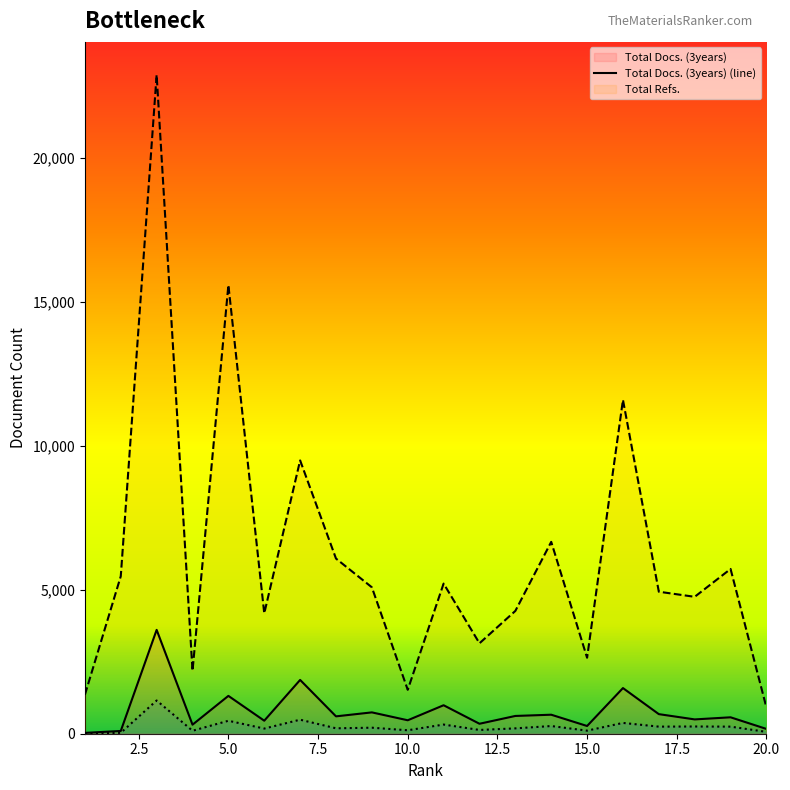

How many data points in Total Docs. (3years) are less than 603?

10